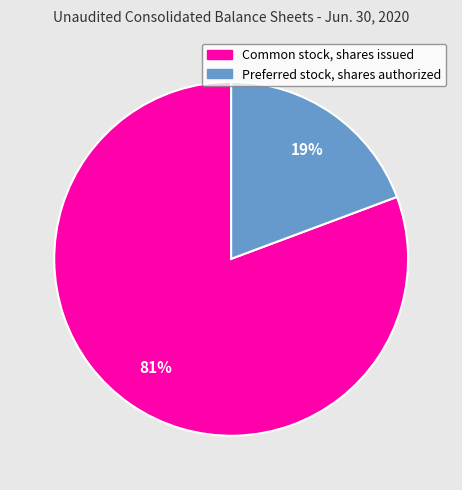

To the nearest percent, what portion does Preferred stock, shares authorized represent?

19%